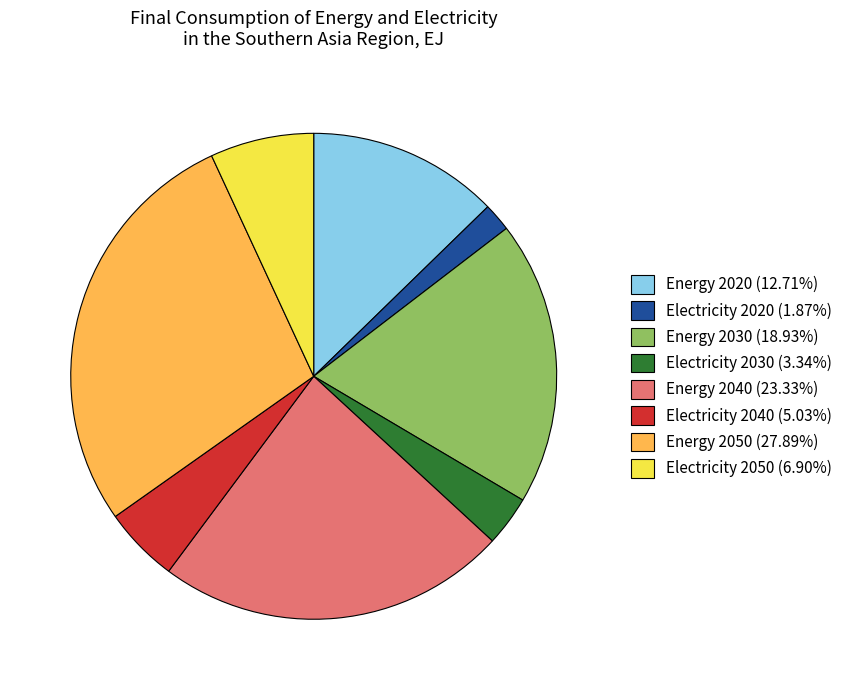

Approximately how many times larger is the value at Electricity 2050 (6.90%) compared to Electricity 2040 (5.03%)?

1.4